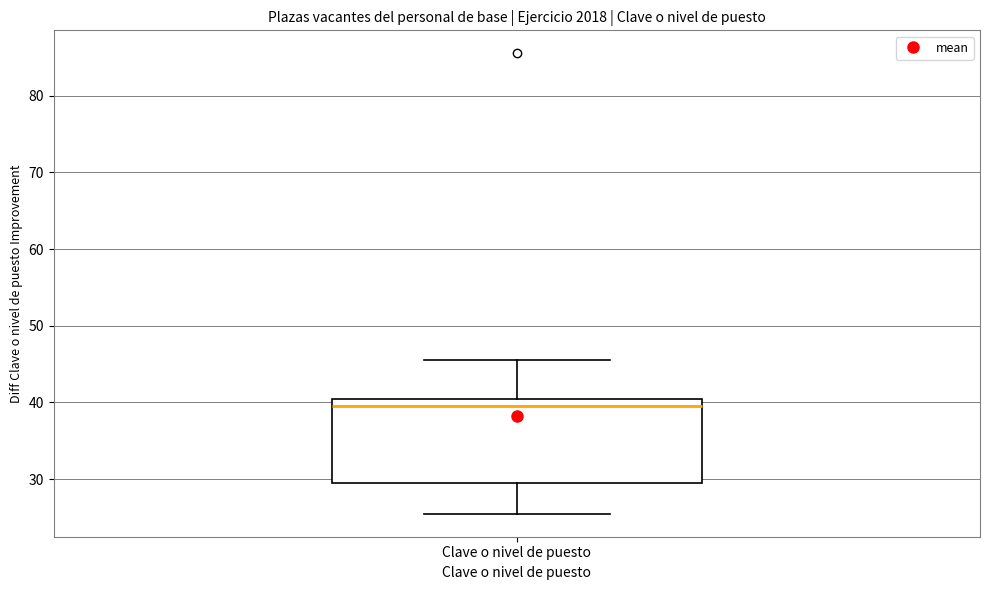

Read this box plot against the y-axis: the position of the median line, the range covered by the box, and the ends of both whiskers. The values are not printed on the chart, so give them approximately, as read against the axis.

median 40, box 30 to 41, whiskers 26 to 46